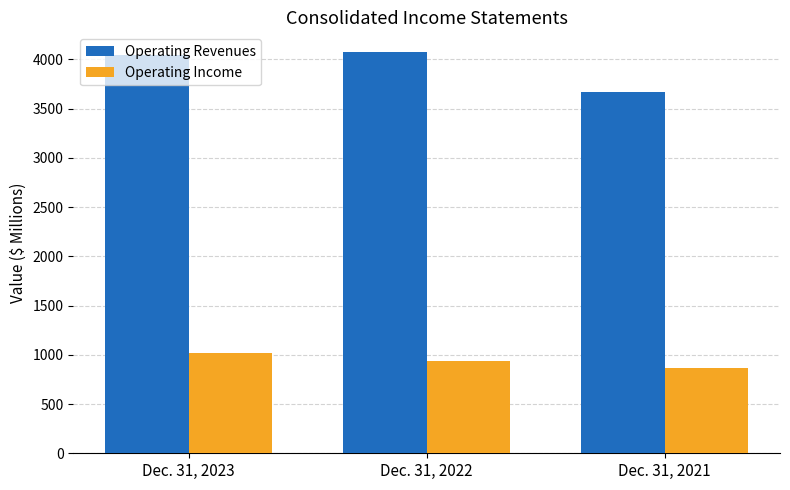

How many values in the Operating Revenues series are below 4045?

1